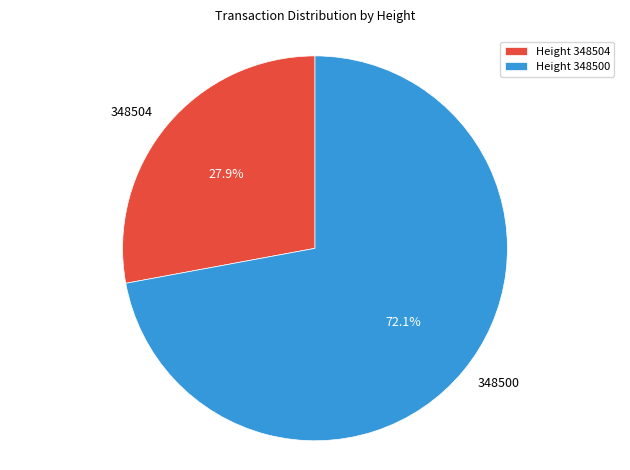

Which slice is the smallest?

Height 348504